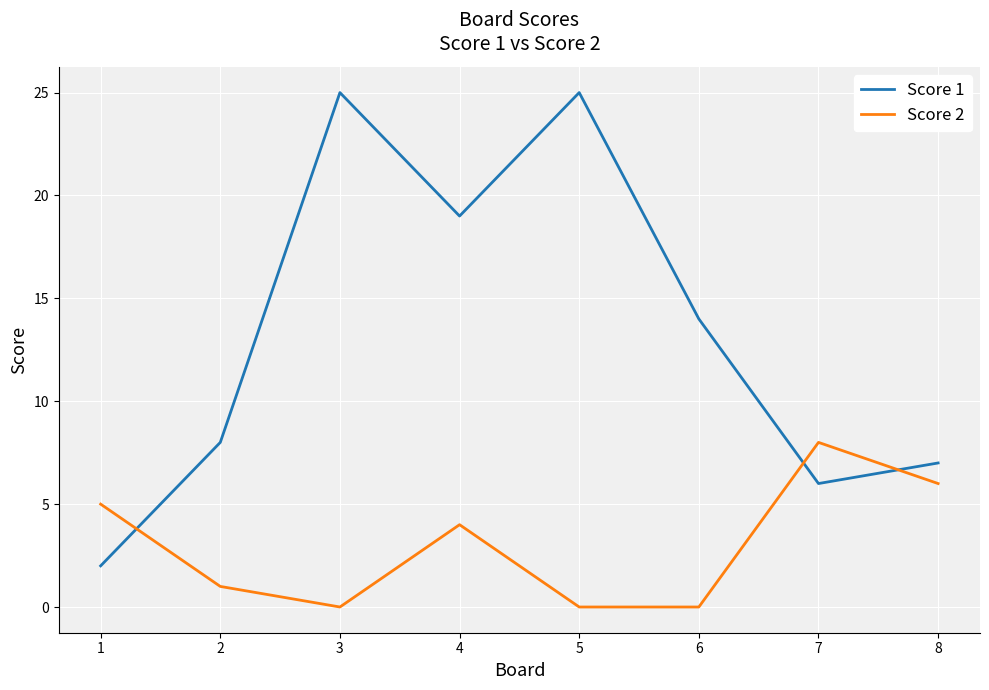

True or false: Score 1 and Score 2 intersect in this chart.

True